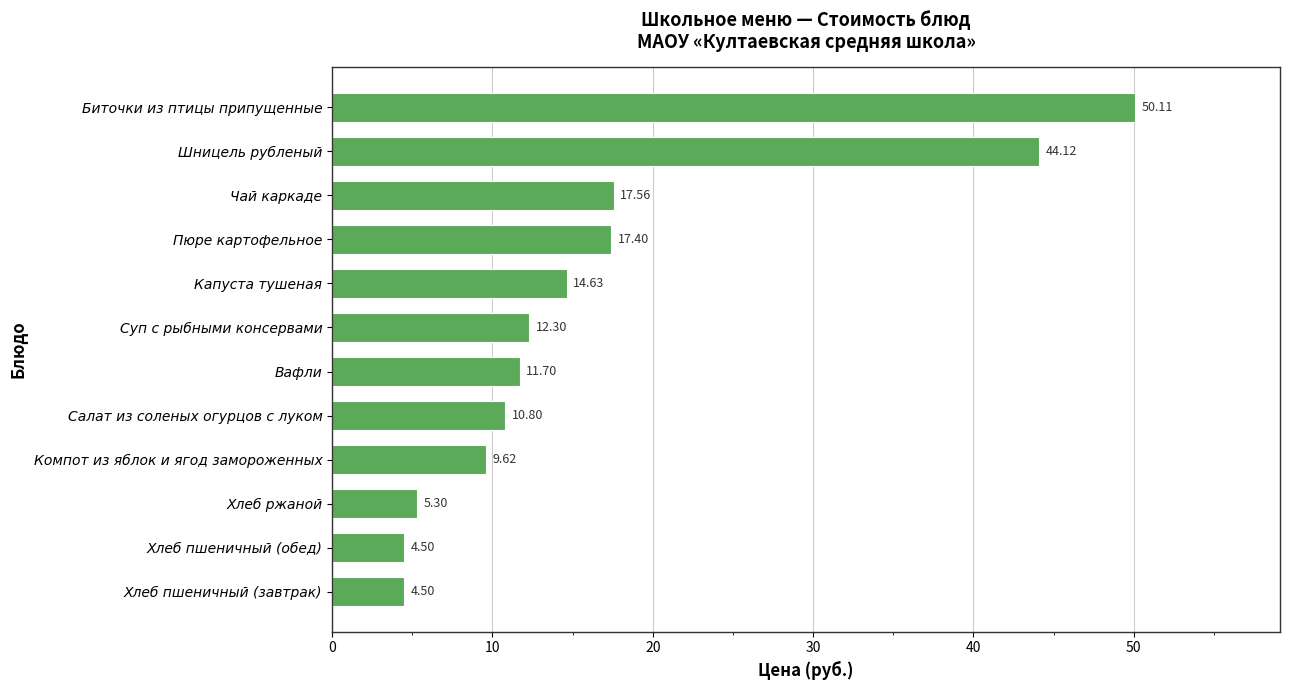

What is the average value?

16.9